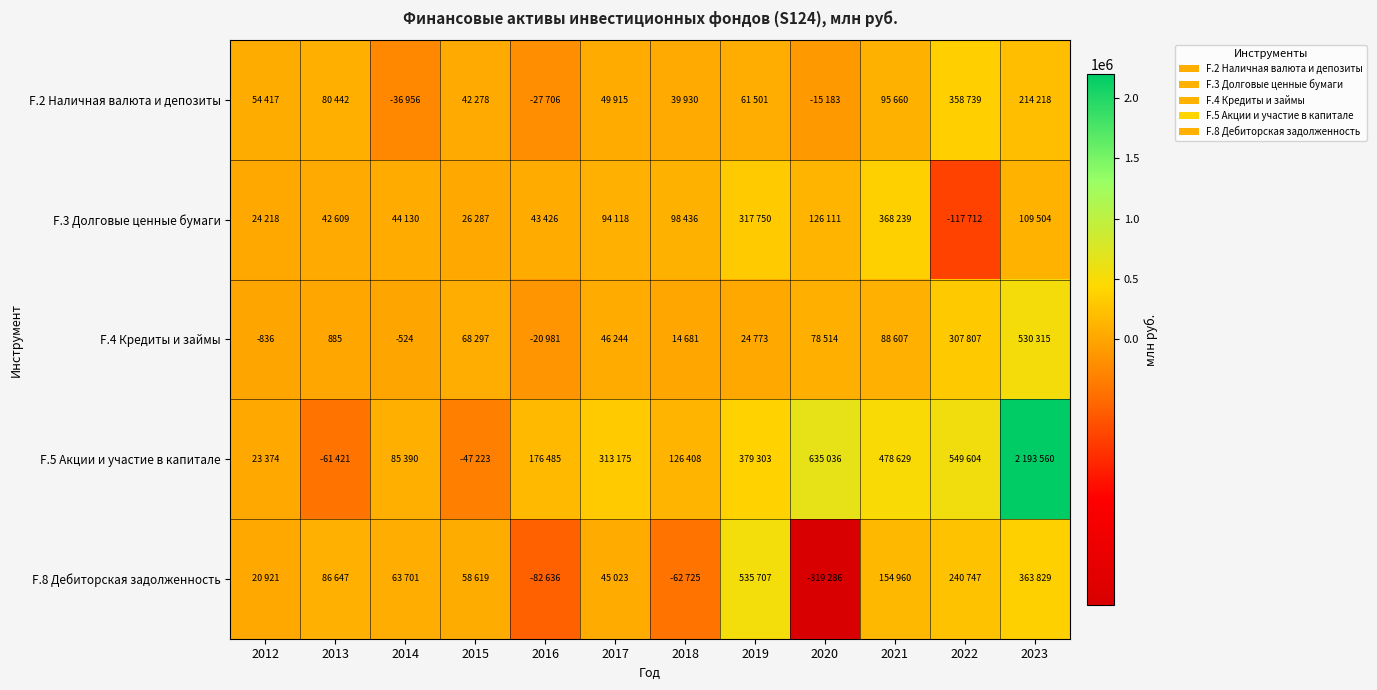

Is the value of F.2 Наличная валюта и депозиты at 2018 greater than the value of F.8 Дебиторская задолженность at 2017?

No